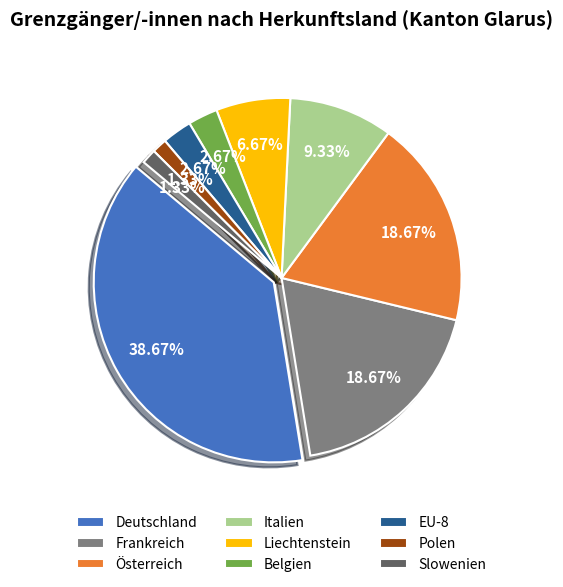

How many slices are in this pie chart?

9